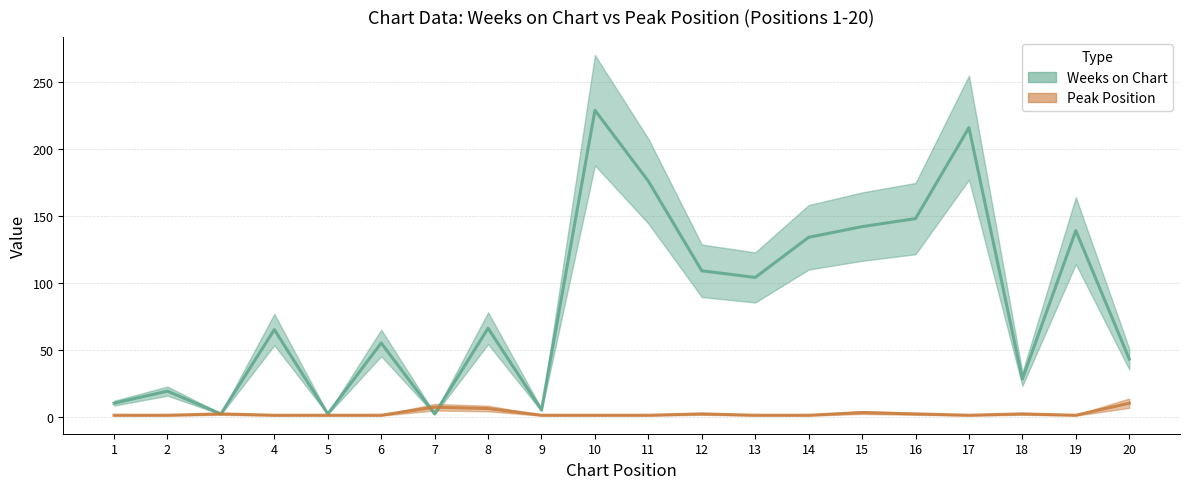

The Weeks on Chart series shows 28 at 18. True or false?

True